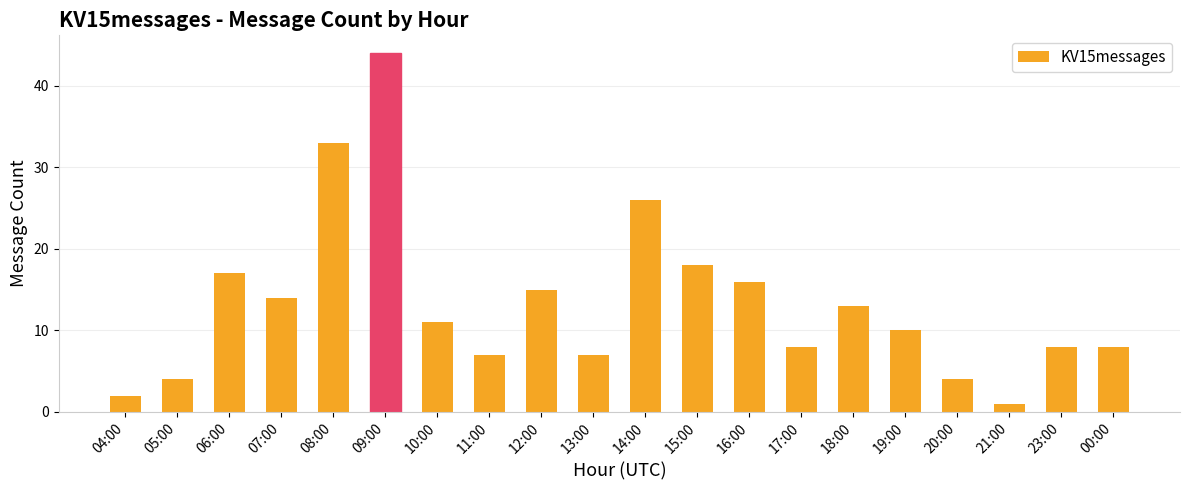

What is the label of the 12th bar from the right?

12:00